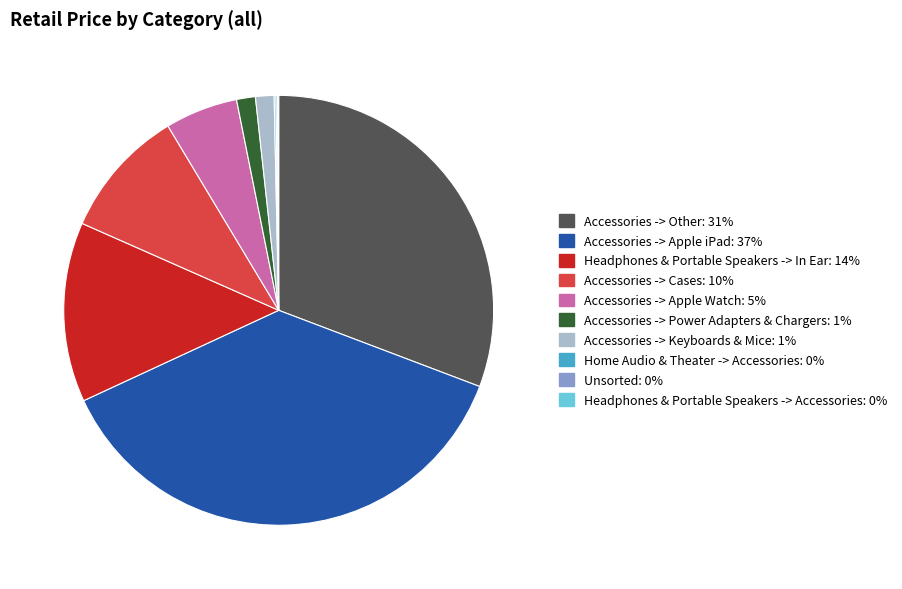

Is it true that Accessories -> Power Adapters & Chargers: 1% is 1% of the pie?

True